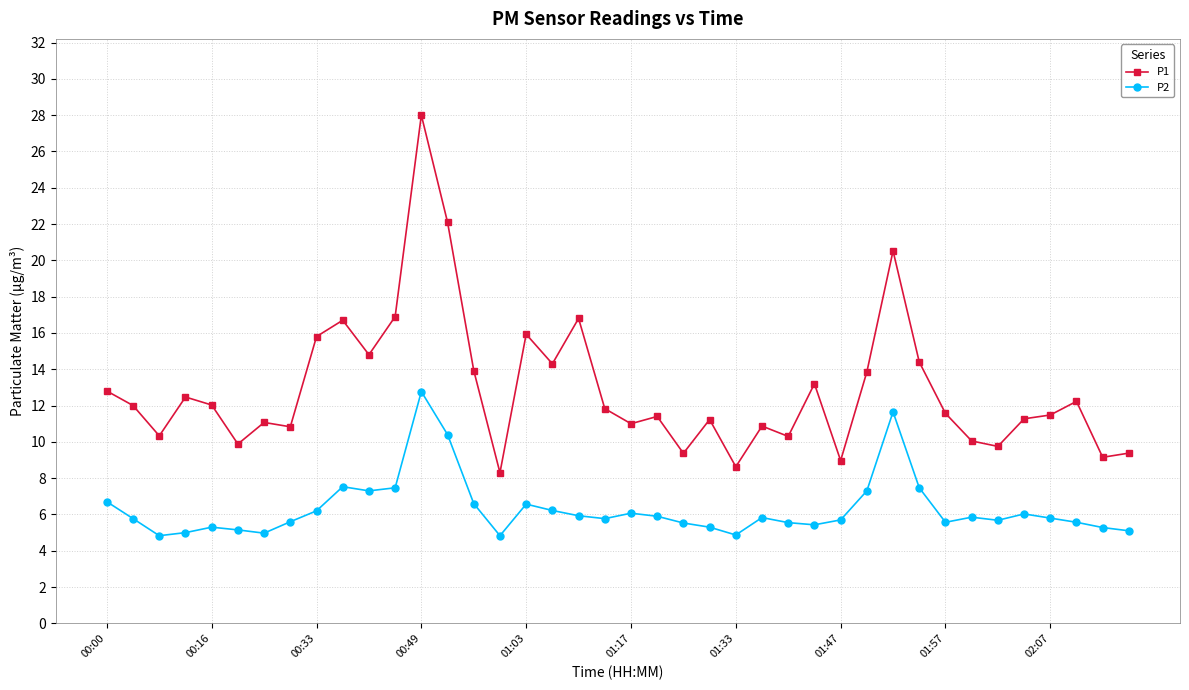

Which series has the largest total across all categories?

P1